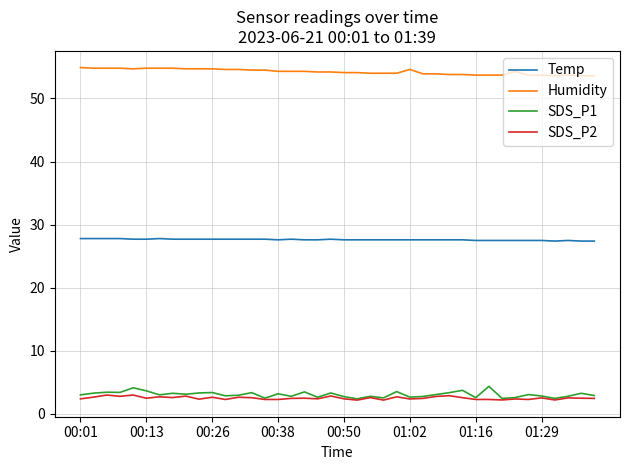

Which series has the largest range (max minus min)?

SDS_P1